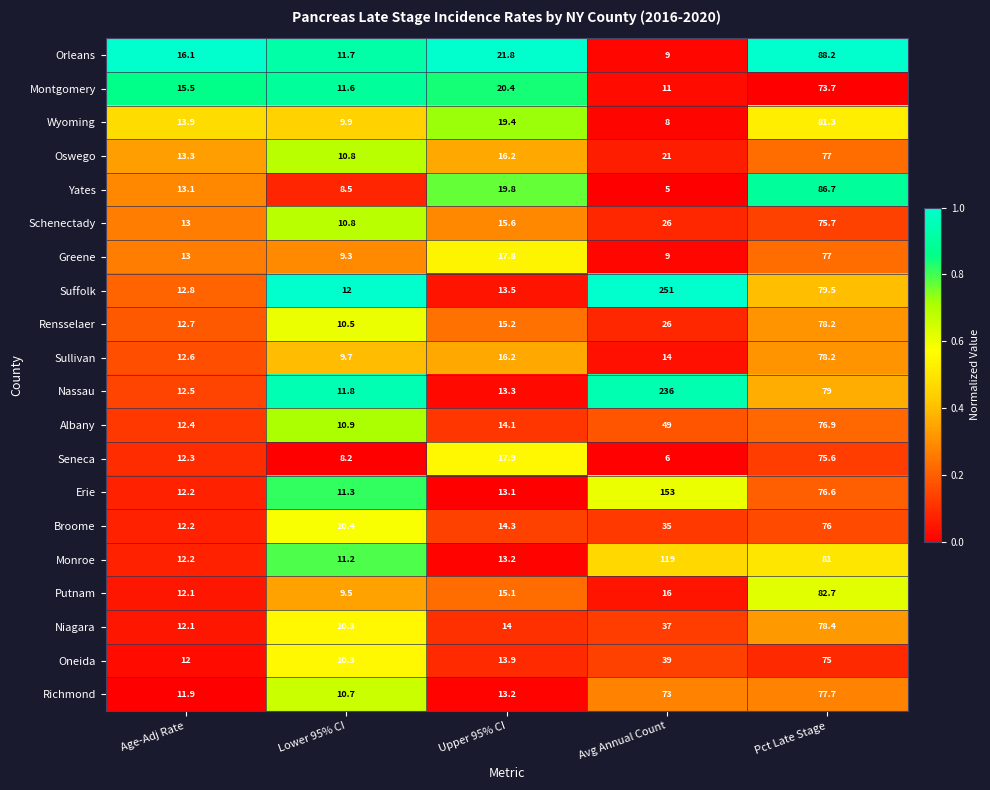

Rank the categories by Suffolk value from lowest to highest.

Lower 95% CI, Age-Adj Rate, Upper 95% CI, Pct Late Stage, Avg Annual Count